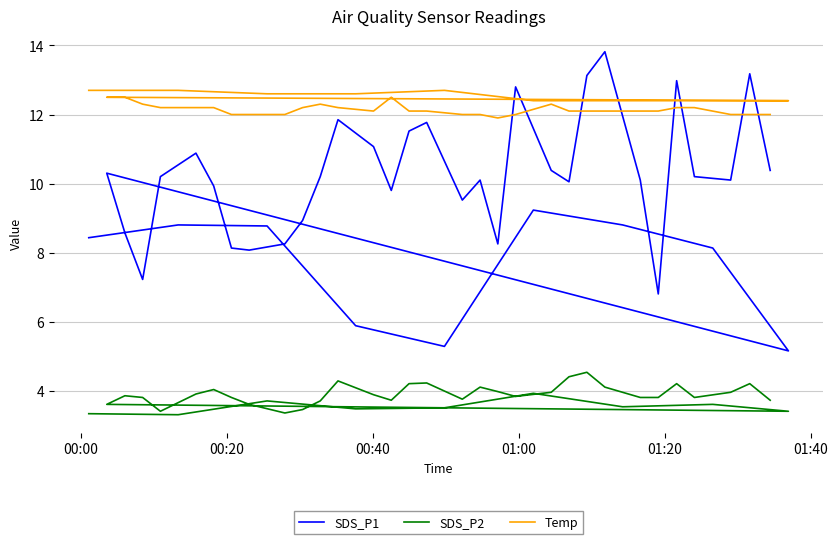

Is this an area chart (filled region under the line)?

No